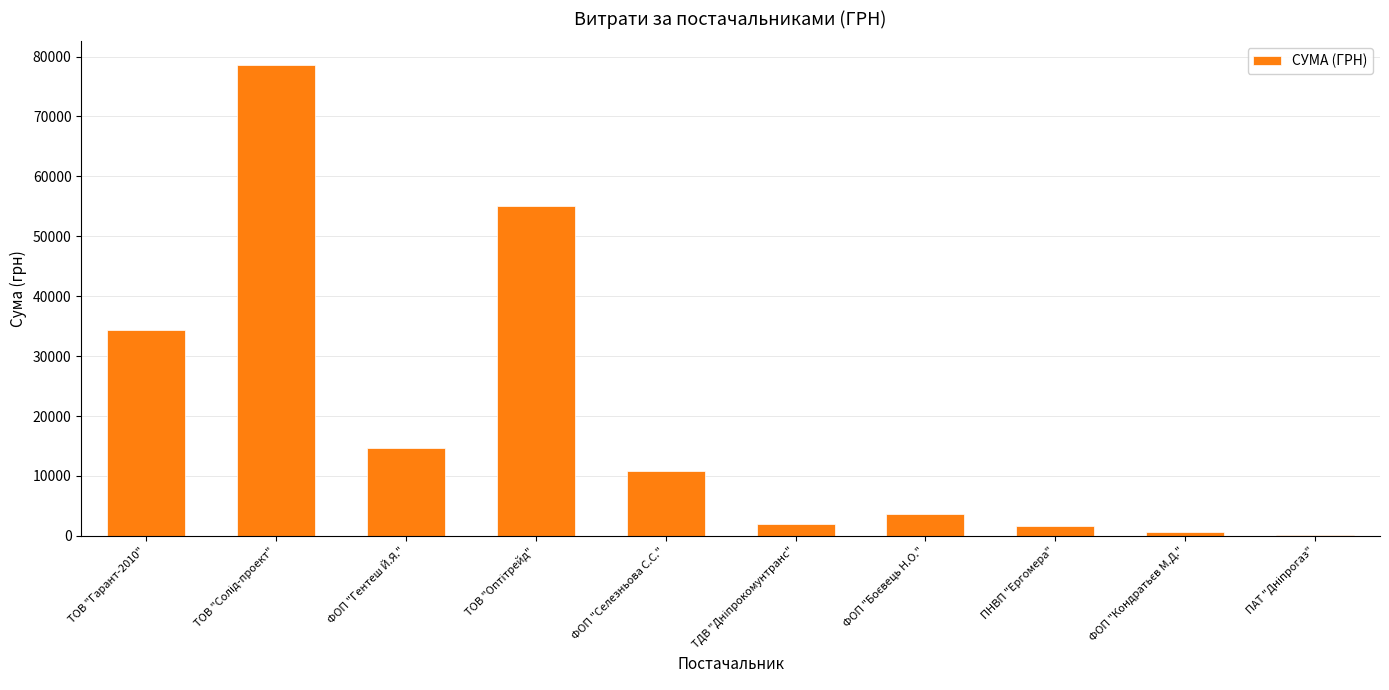

Reading left to right, what are all the values shown in this chart?

34296.0	78600.0	14753.0	55102.0	10800.0	2056.2	3730.0	1596.0	717.0	85.0